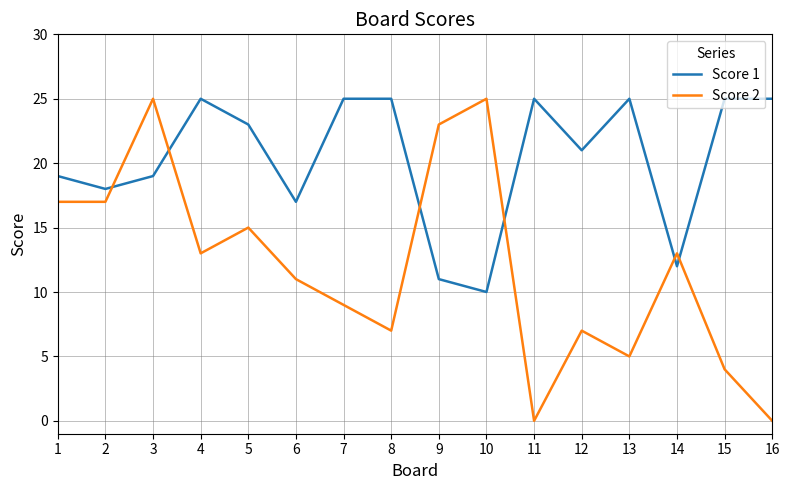

How many distinct data groups are displayed?

2